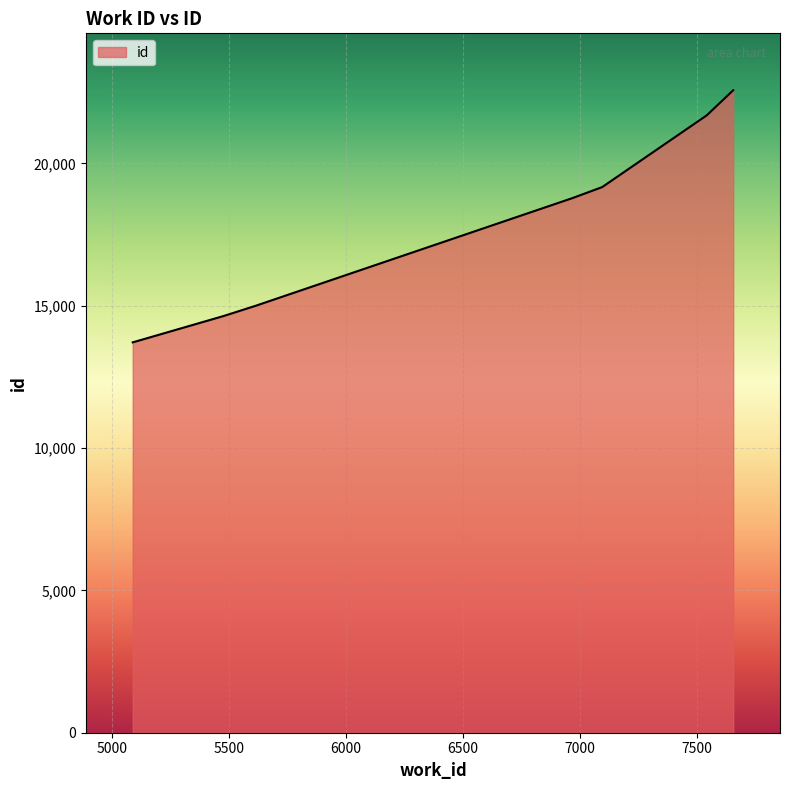

Reading left to right, what are all the values shown in this chart?

13715	14640	14997	18778	19170	21692	22573